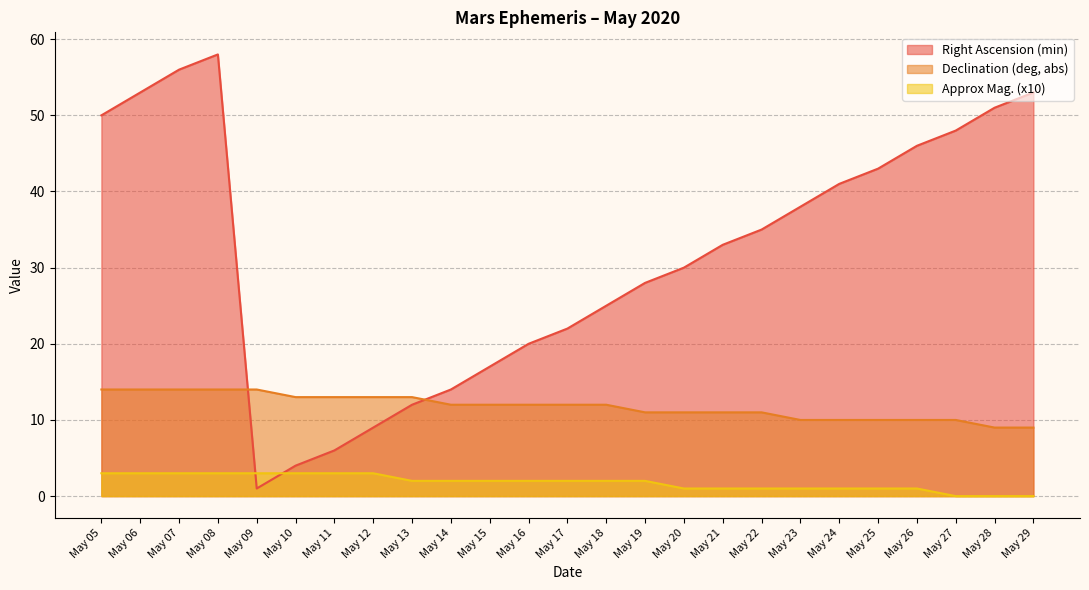

What is the approximate value of Right Ascension (min) at May 12, to the nearest 5?

10